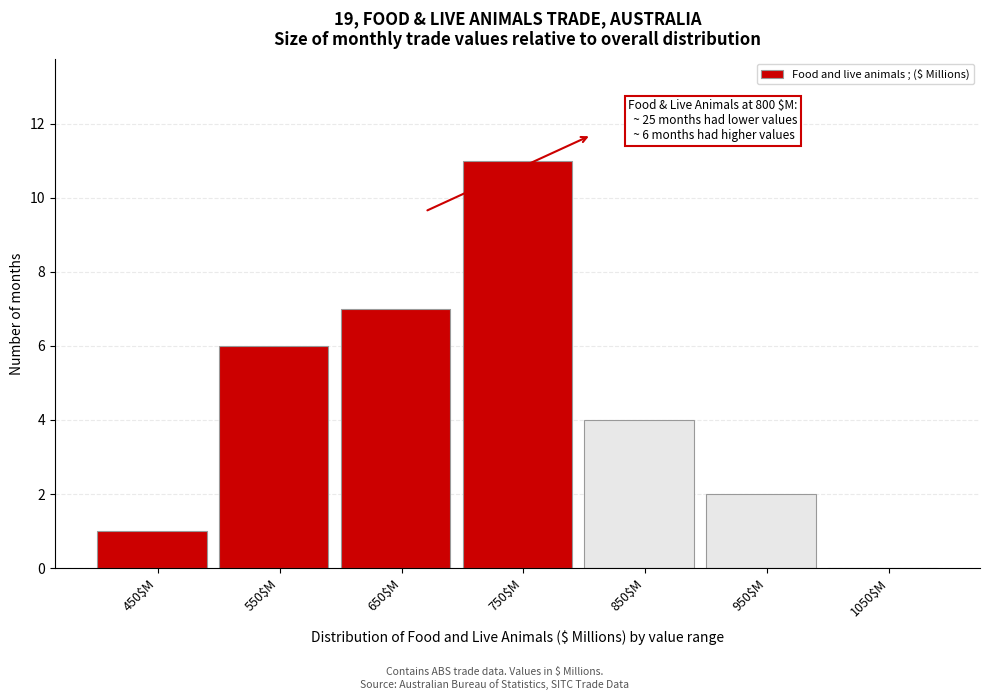

What is the sum of all values?

31